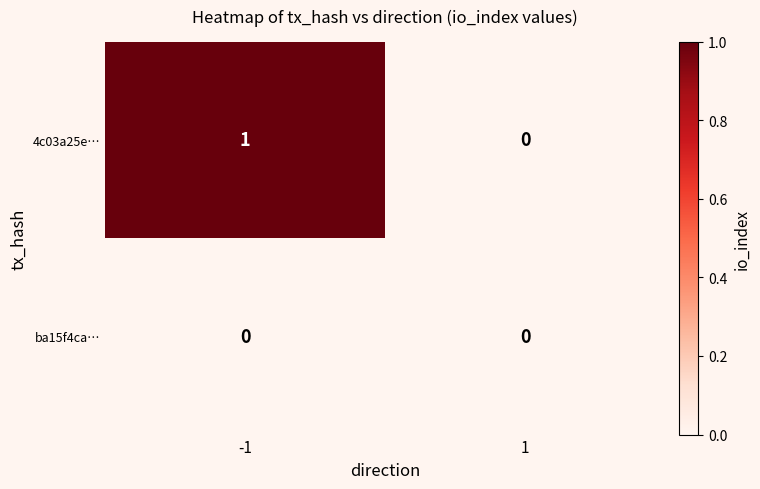

What is the greatest value displayed?

1